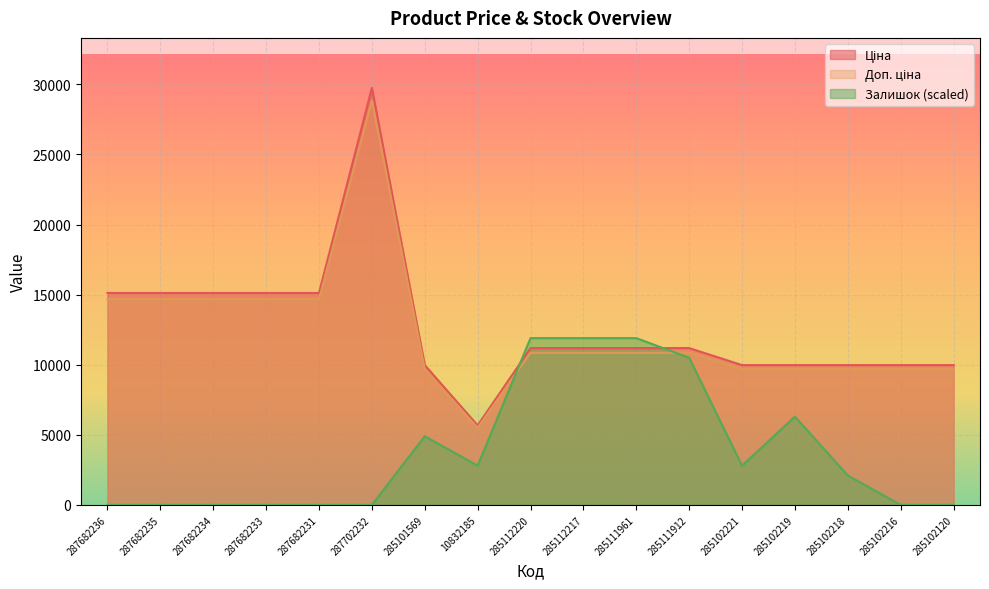

Is the value of Залишок at 285101569 greater than the value of Ціна at 285102218?

No